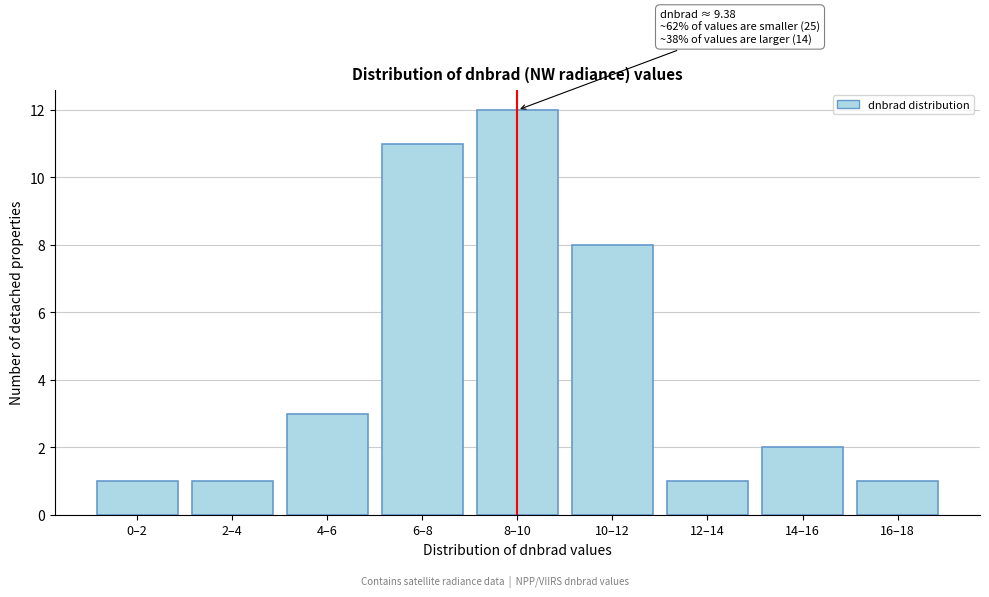

Reading left to right, extract all data points from this chart.

1	1	3	11	12	8	1	2	1